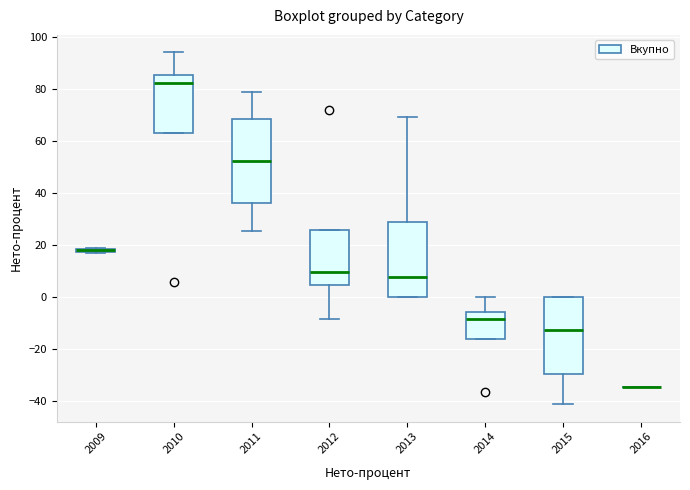

Where is the lower edge of the box at x = 2010 on the y-axis? The values are not printed on the chart, so give them approximately, as read against the axis.

64